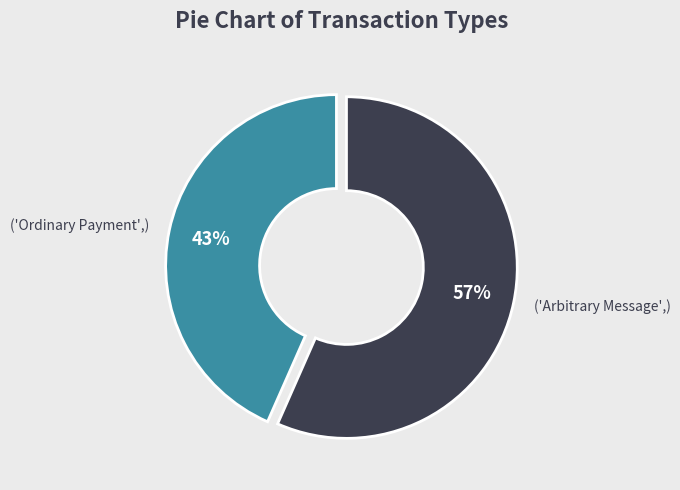

Is there any slice that represents more than half of the pie?

Yes